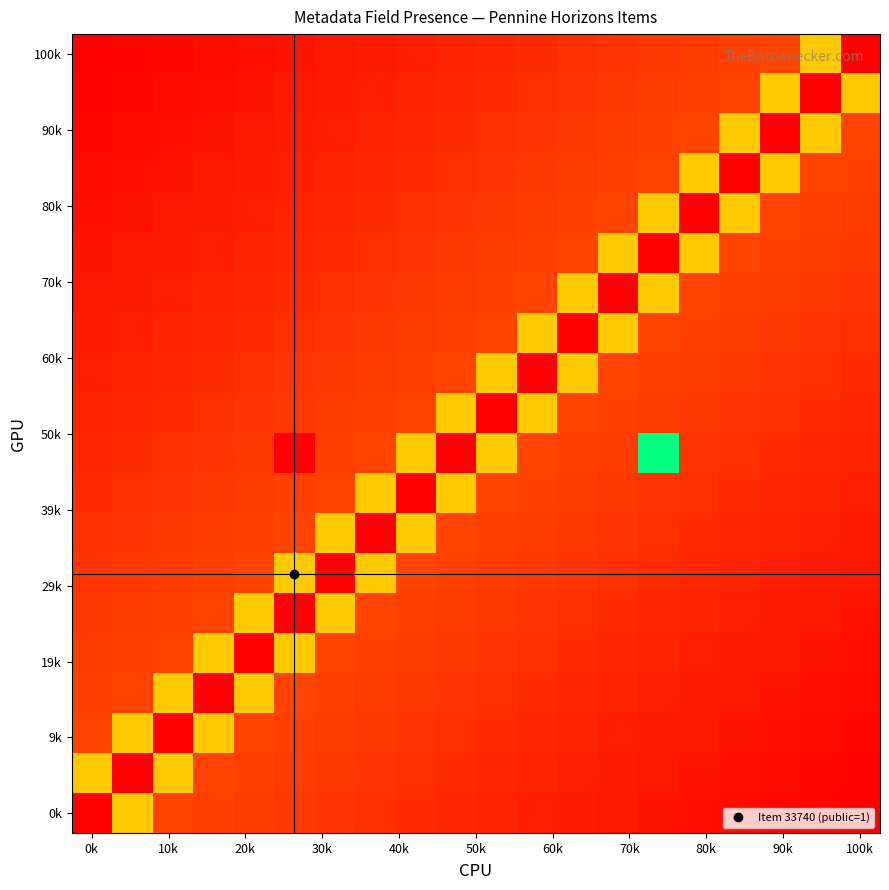

At how many categories does at least one series exceed 0?

20